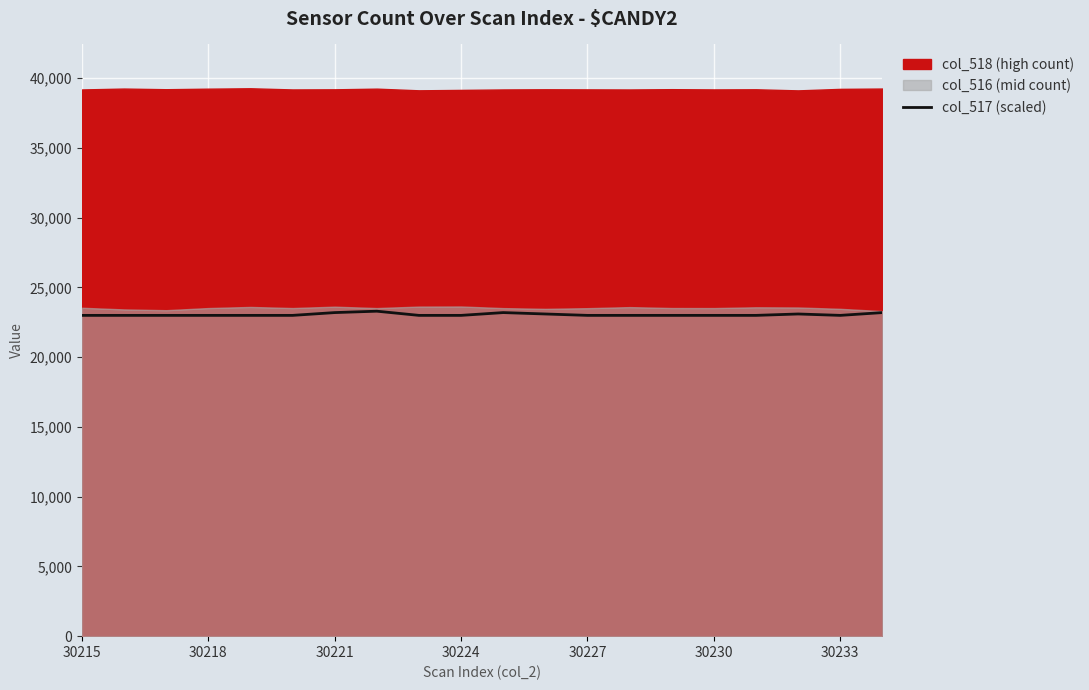

What is the highest value of the col_517 (scaled) series?

23300